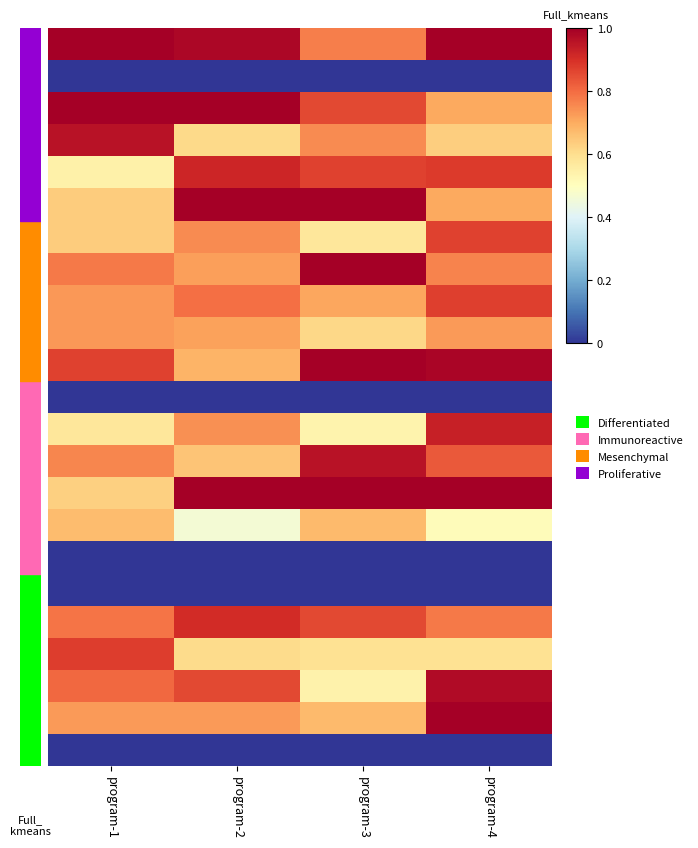

At which category is the sum across all series the highest?

program-4